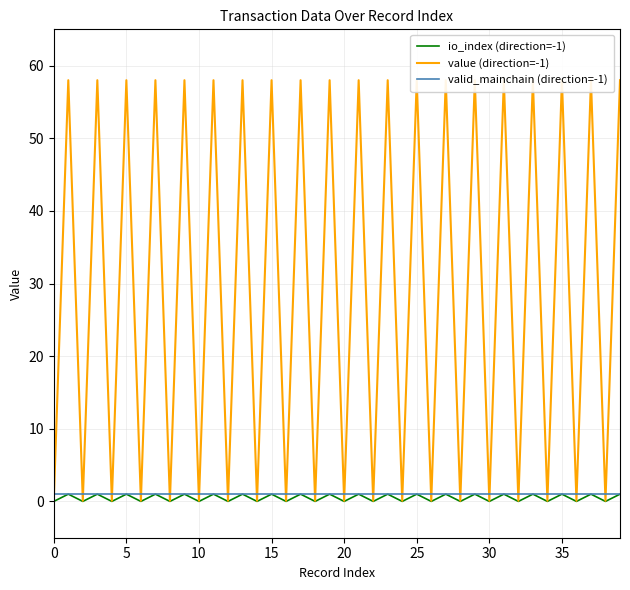

What is the sum of all io_index (direction=-1) values?

20.0